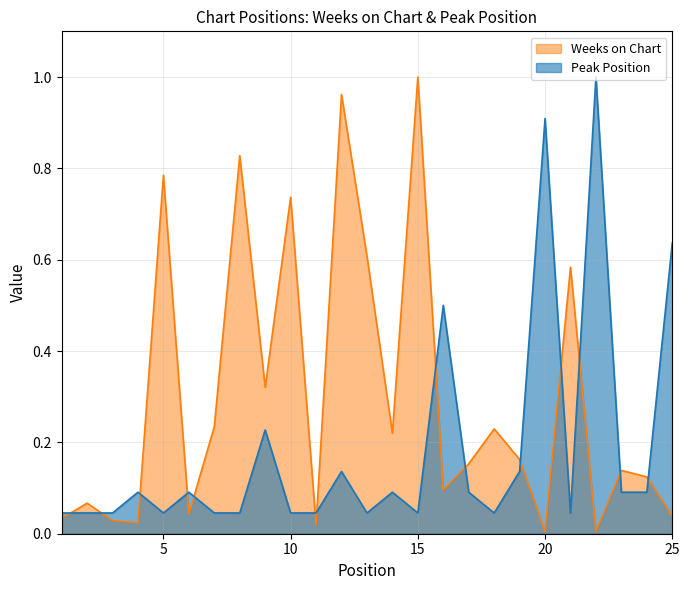

At which category is the sum across all series the highest?

12